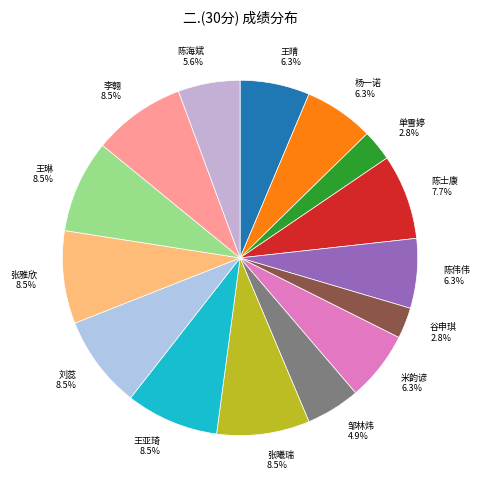

What is the ratio of the value at 张曦瑞 to the value at 刘蕊?

1.0